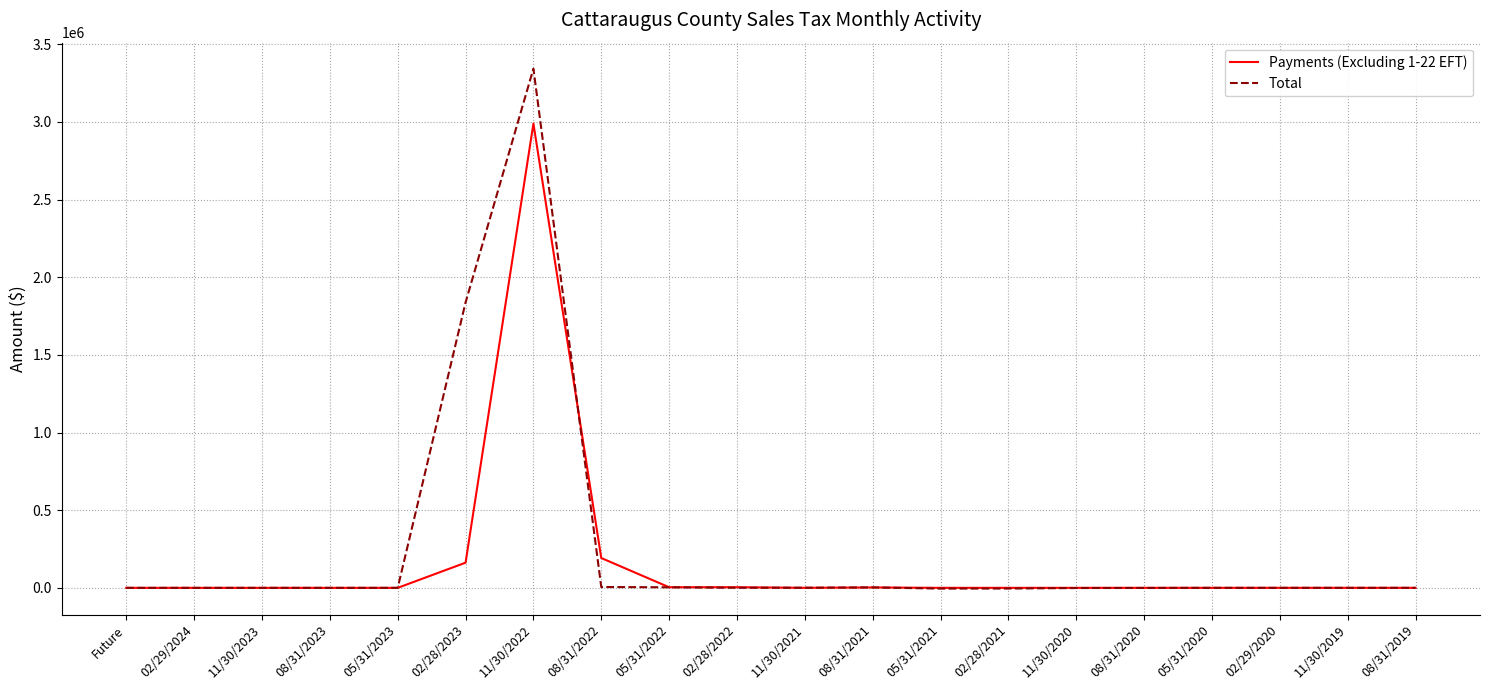

What are all the series names shown in the legend?

Payments (Excluding 1-22 EFT), Total